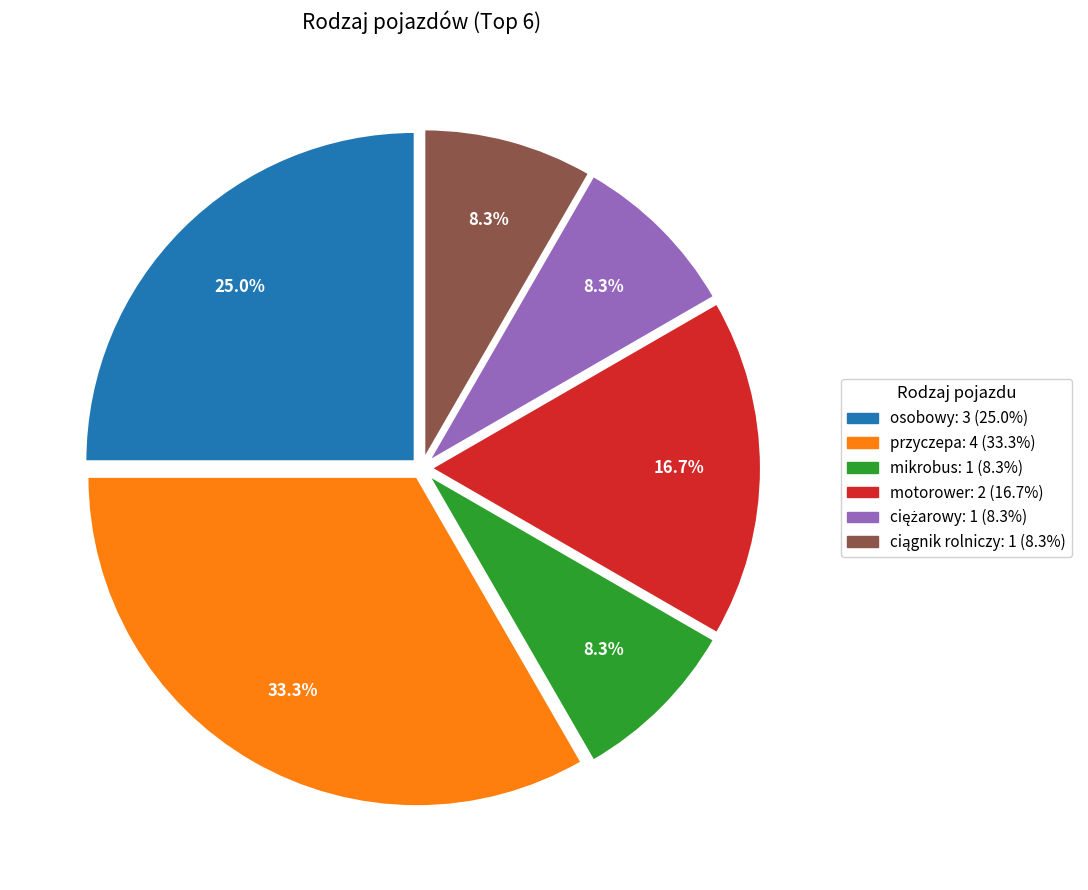

The mikrobus slice represents 8% of the pie. True or false?

True